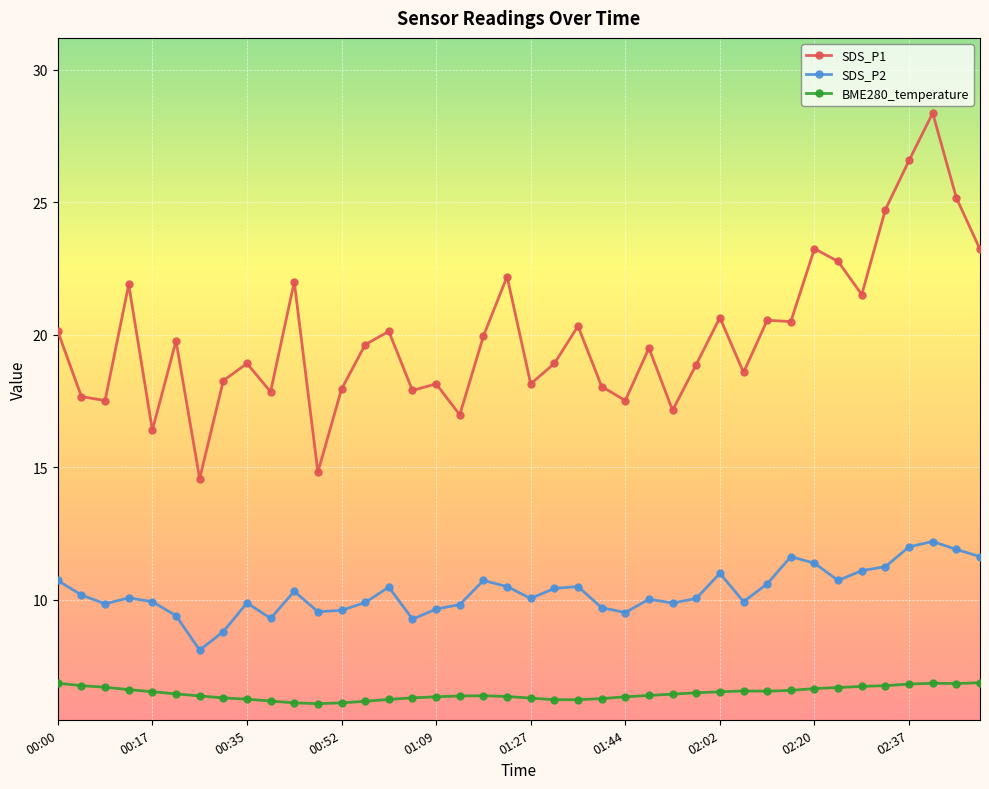

Is this an area chart (filled region under the line)?

No